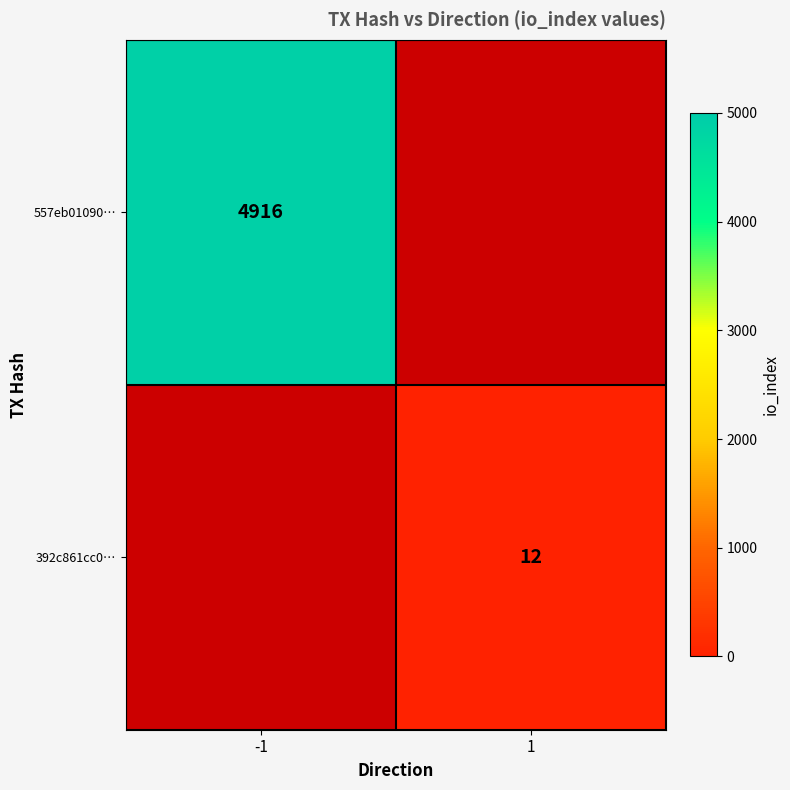

Is it true that 557eb01090… equals 7340 at -1?

False